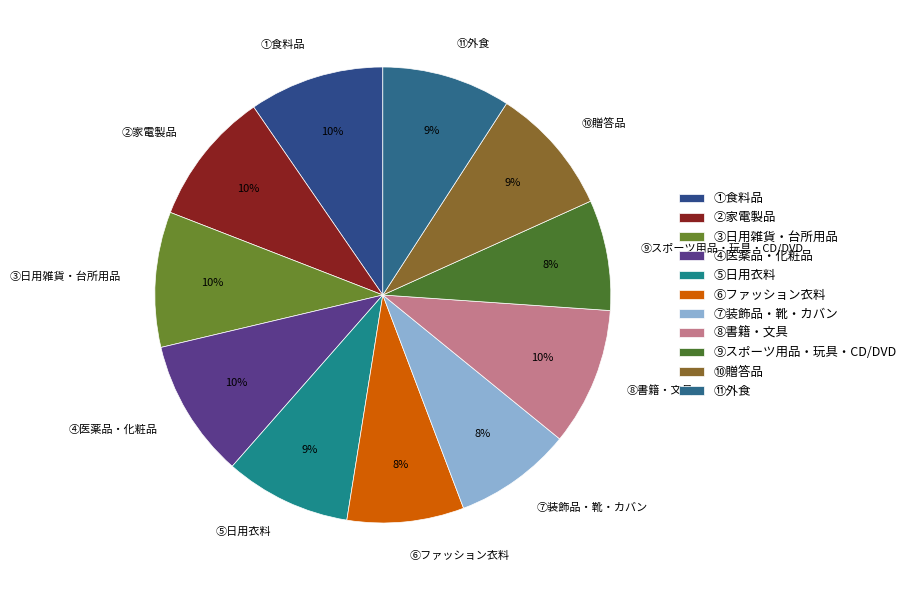

The ⑦装飾品・靴・カバン slice represents 8% of the pie. True or false?

True